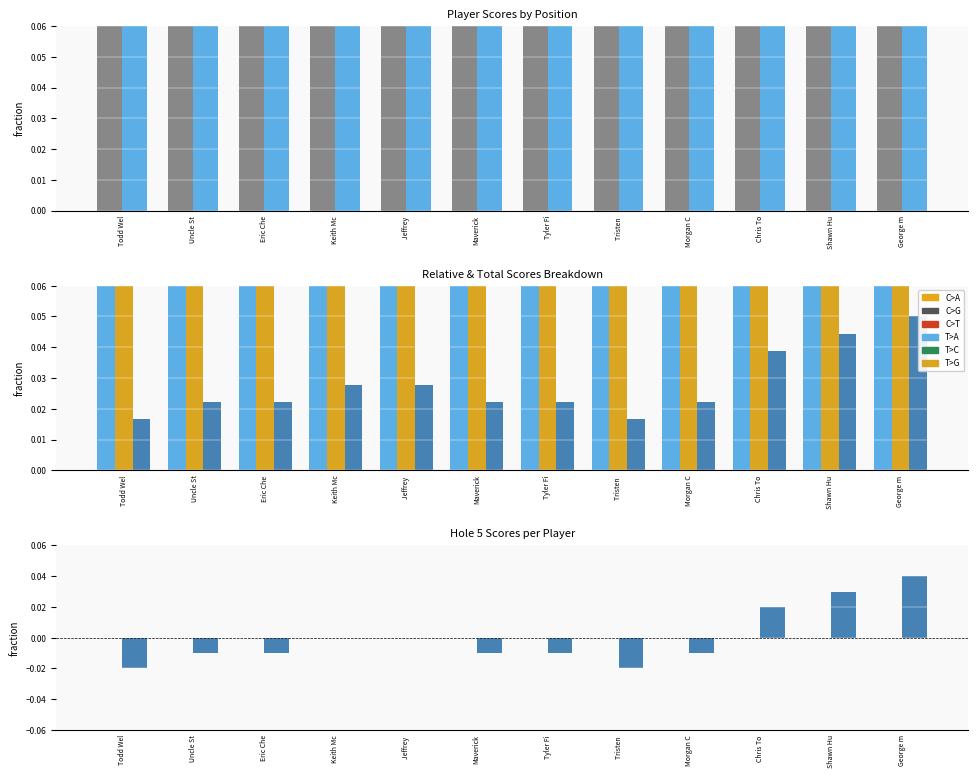

What is the label of the 1st bar from the left?

Todd Wel